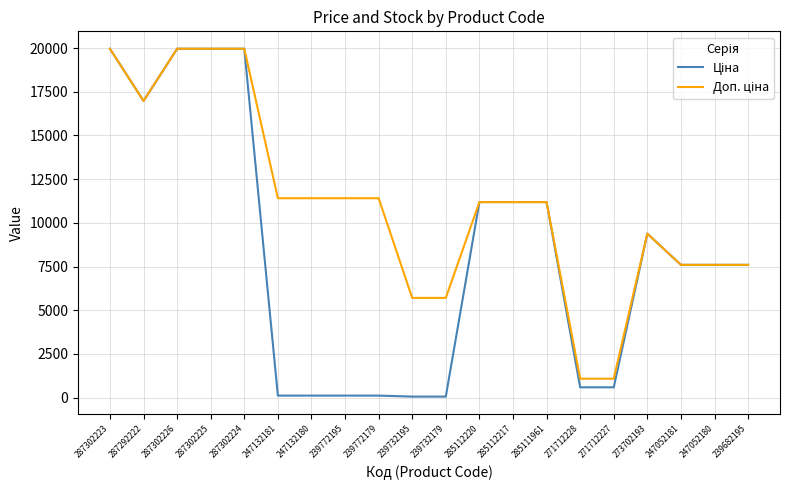

What is the greatest value displayed?

19964.2